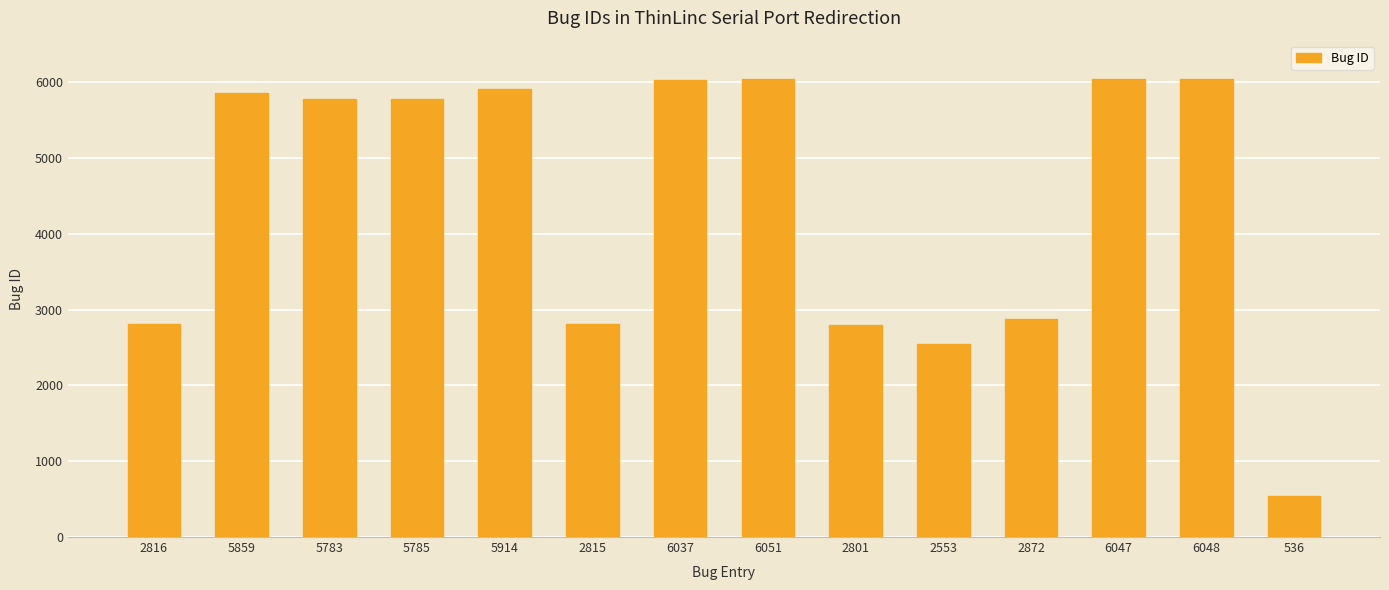

The value at 5783 is 5783. True or false?

True